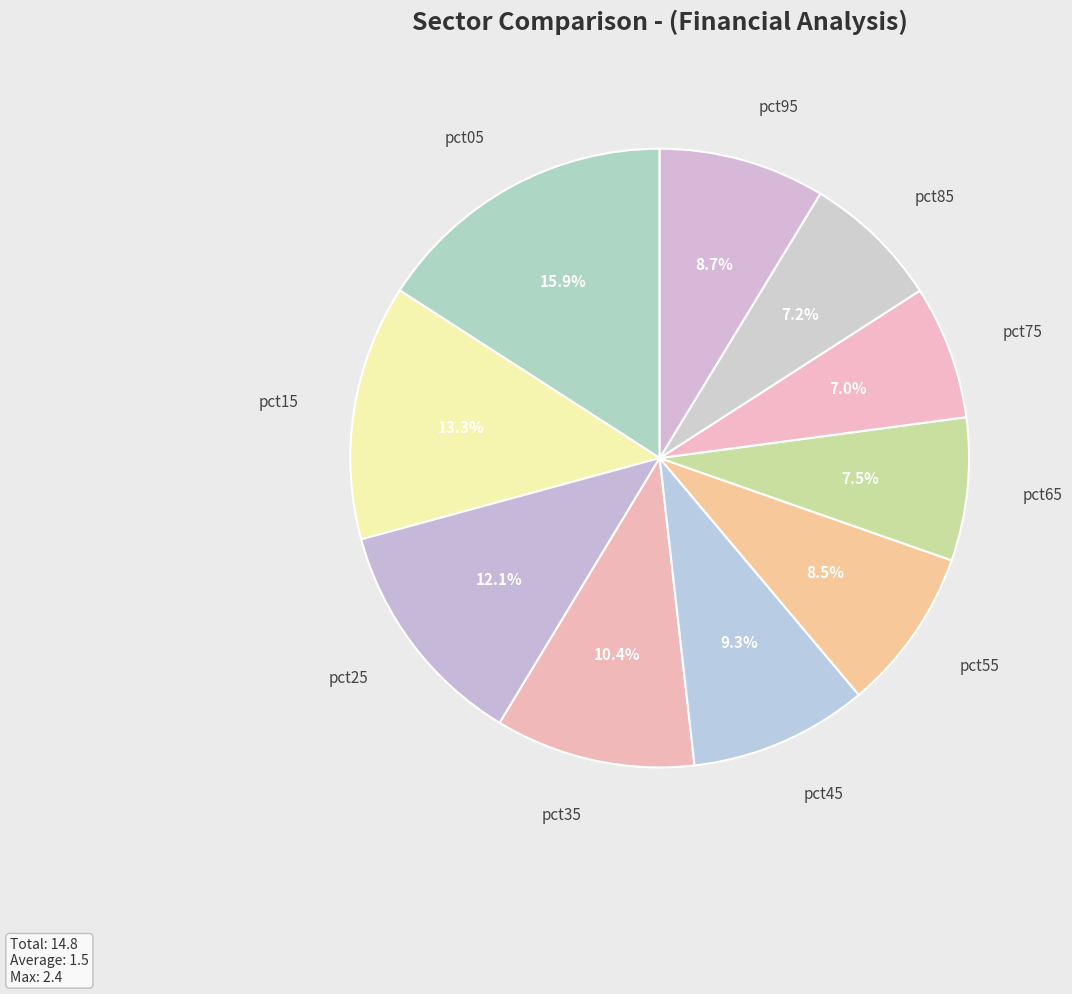

How many segments does this pie chart have?

10